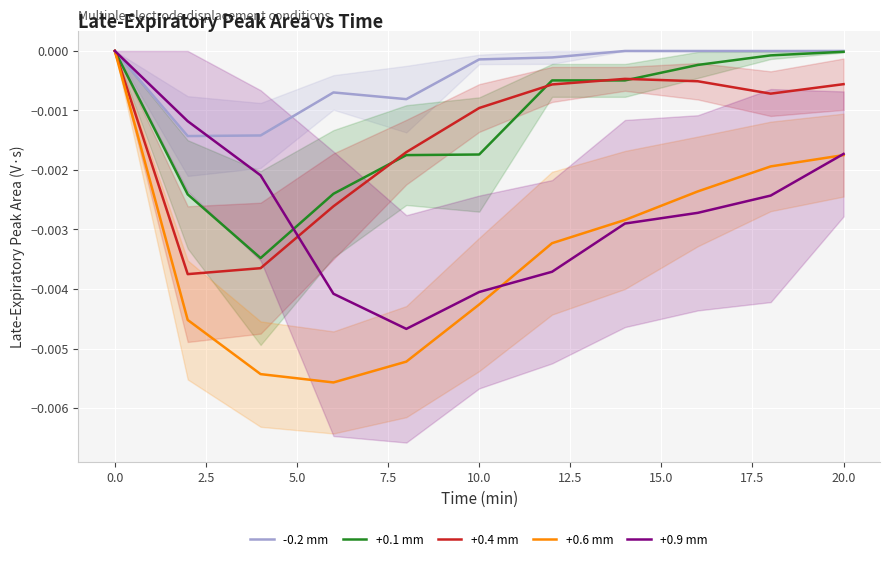

Is the value of -0.2 mm at −2.5 greater than the value of +0.1 mm at 12.5?

Yes